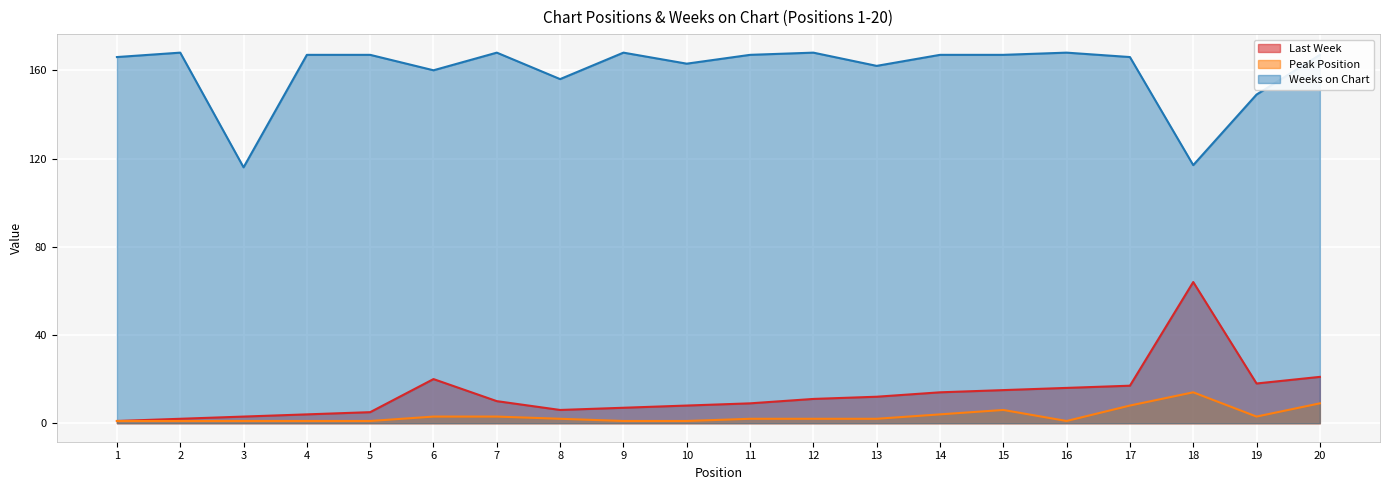

Which label corresponds to the largest value in the chart?

2